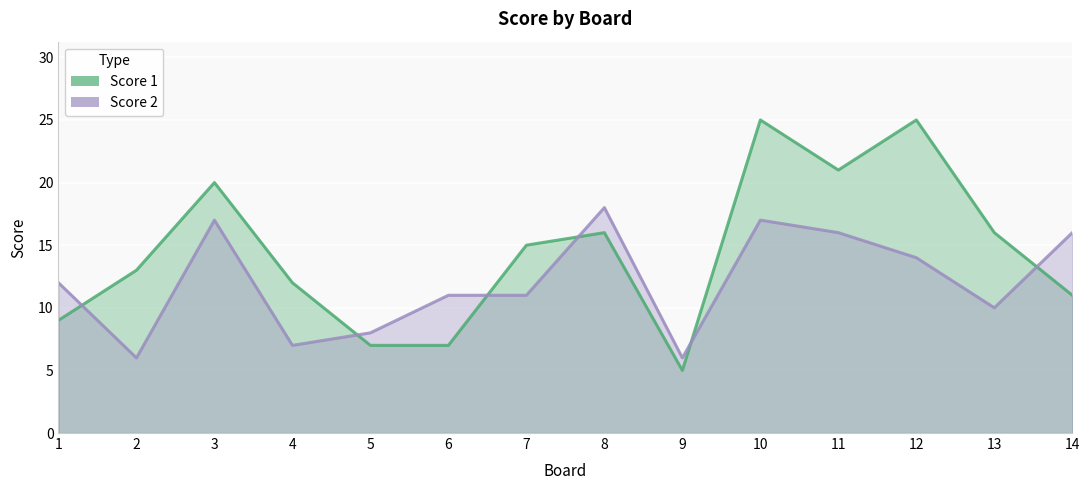

Which category has the lowest value in the Score 2 series?

2